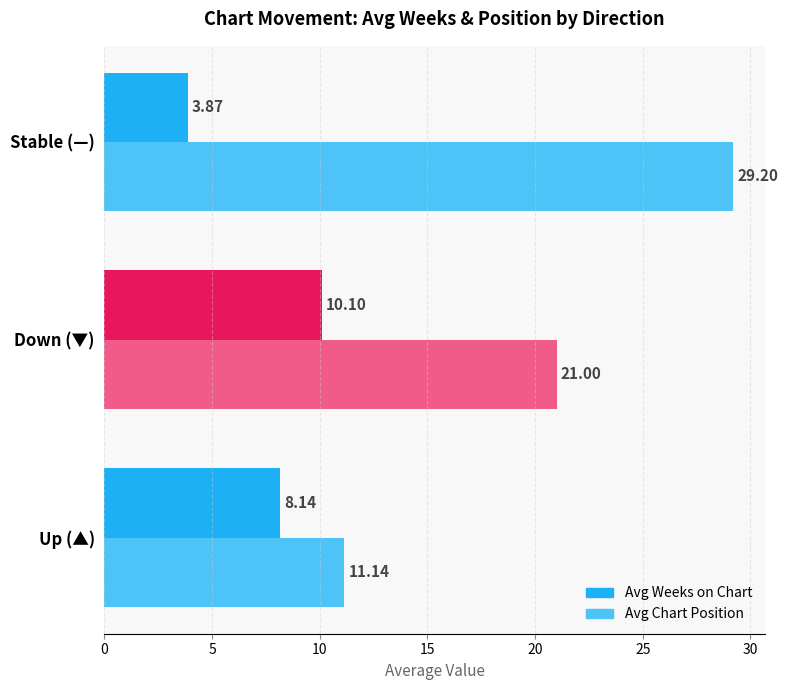

Count the number of data series in this chart.

2